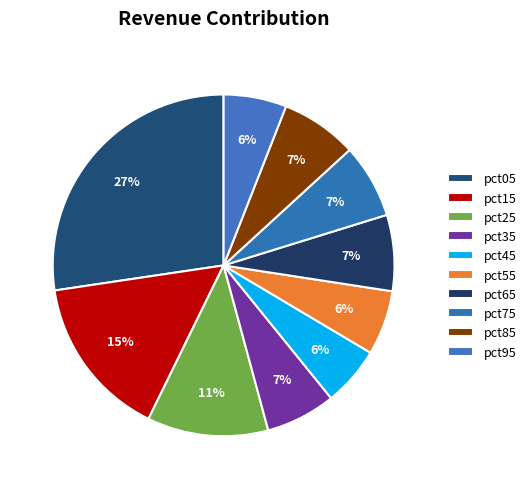

What percentage is the pct25 slice, to the nearest percent?

11%